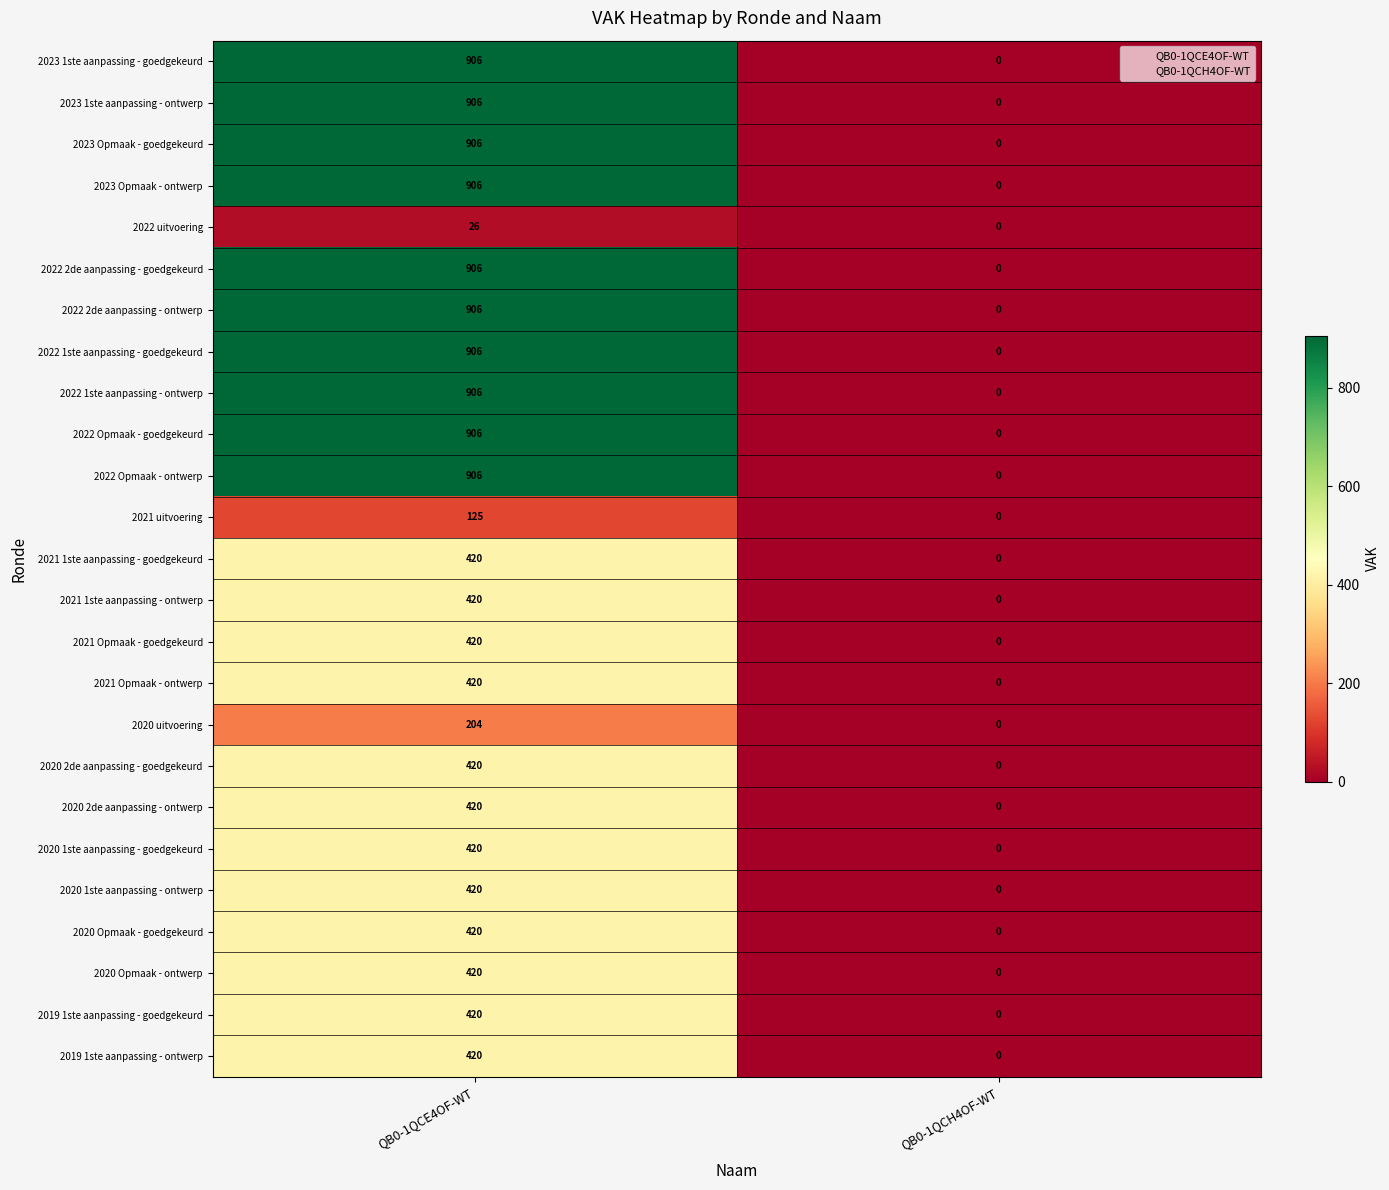

True or false: 2021 uitvoering has a value of 79 at QB0-1QCE4OF-WT.

False